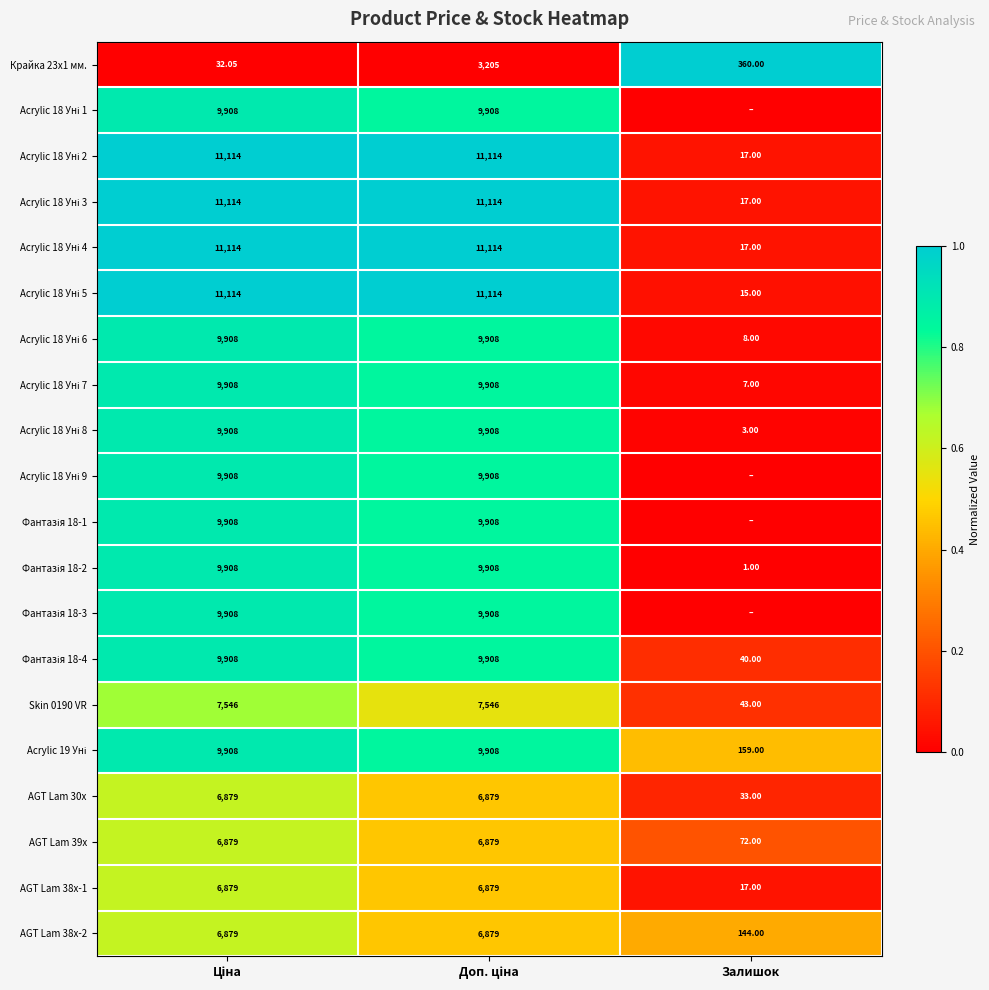

Rank the series at Доп. ціна from lowest to highest value.

Крайка 23x1 мм., AGT Lam 30x, AGT Lam 39x, AGT Lam 38x-1, AGT Lam 38x-2, Skin 0190 VR, Acrylic 18 Уні 1, Acrylic 18 Уні 6, Acrylic 18 Уні 7, Acrylic 18 Уні 8, Acrylic 18 Уні 9, Фантазія 18-1, Фантазія 18-2, Фантазія 18-3, Фантазія 18-4, Acrylic 19 Уні, Acrylic 18 Уні 2, Acrylic 18 Уні 3, Acrylic 18 Уні 4, Acrylic 18 Уні 5